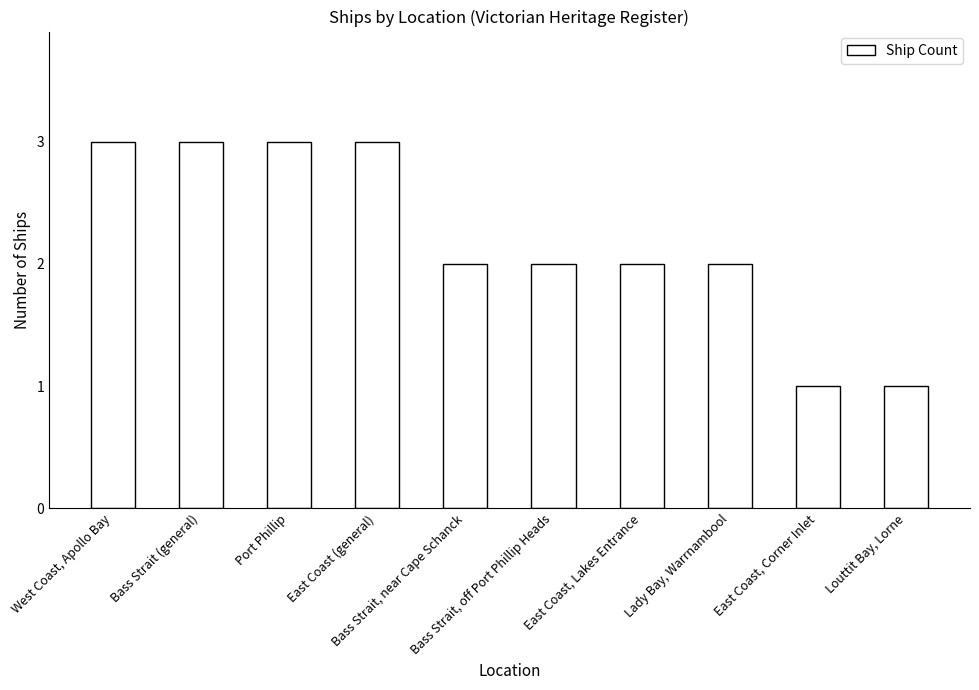

What is the maximum value shown in the chart?

3